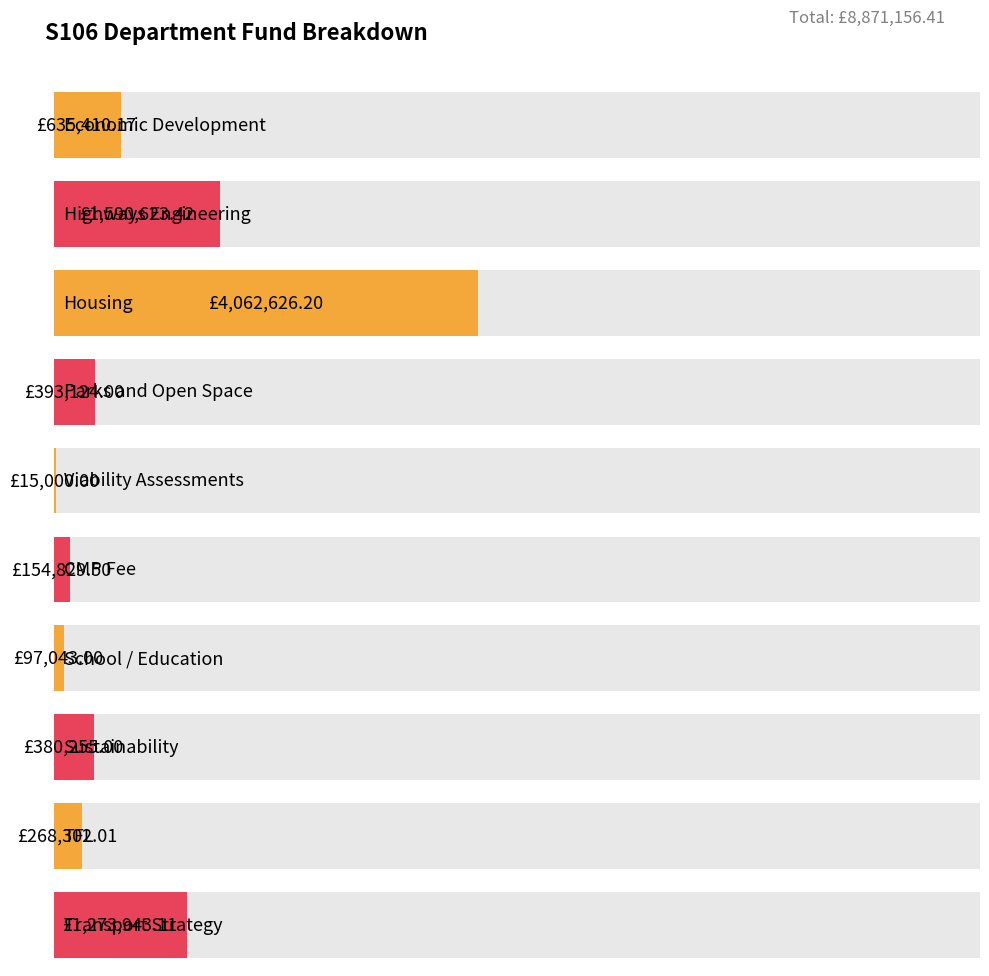

Reading left to right, transcribe all the data shown in this chart.

Economic Development=635410.2	Highways Engineering=1590623.4	Housing=4062626.2	Parks and Open Space=393124.0	Viability Assessments=15000.0	CMP Fee=154829.5	School / Education=97043.0	Sustainability=380255.0	TFL=268302.0	Transport Strategy=1273943.1